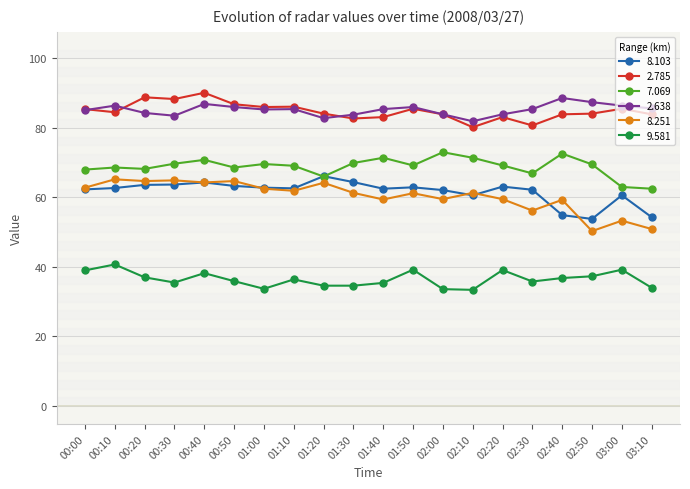

Read the 2.638 value at 02:40.

88.6